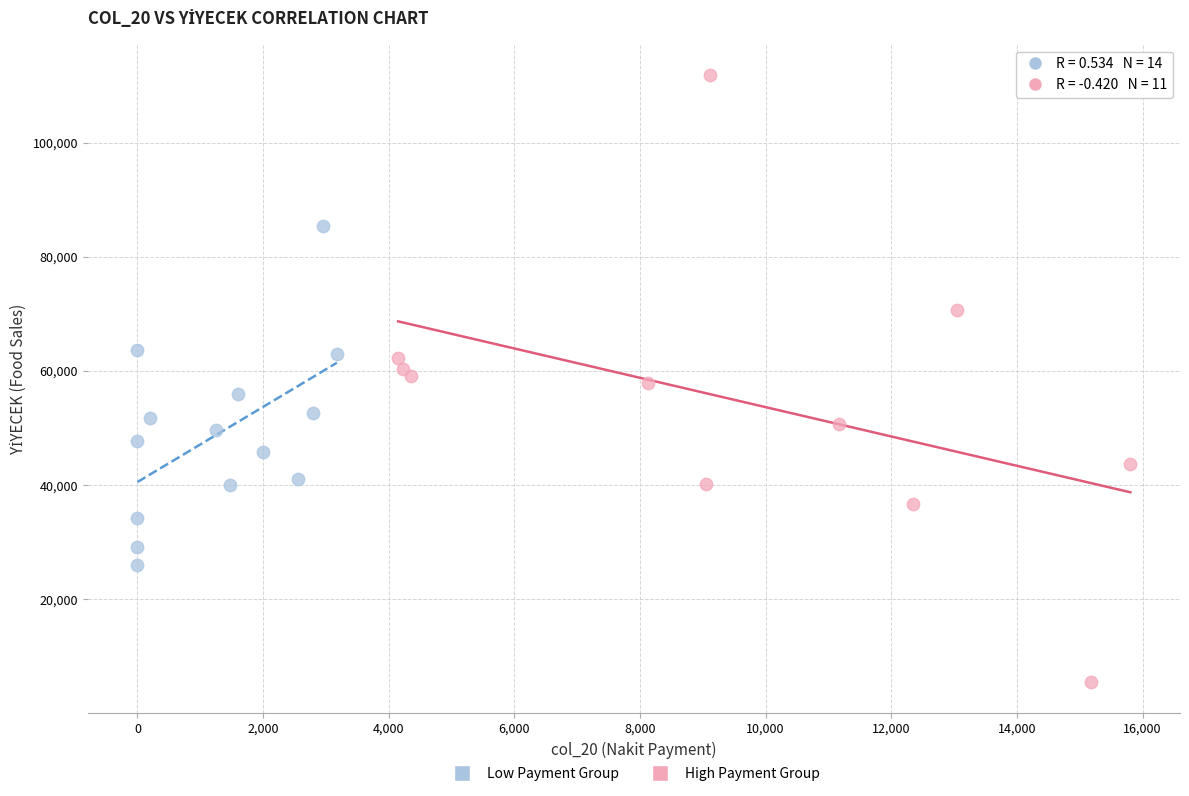

Which series contains the lowest Y value?

High Payment Group